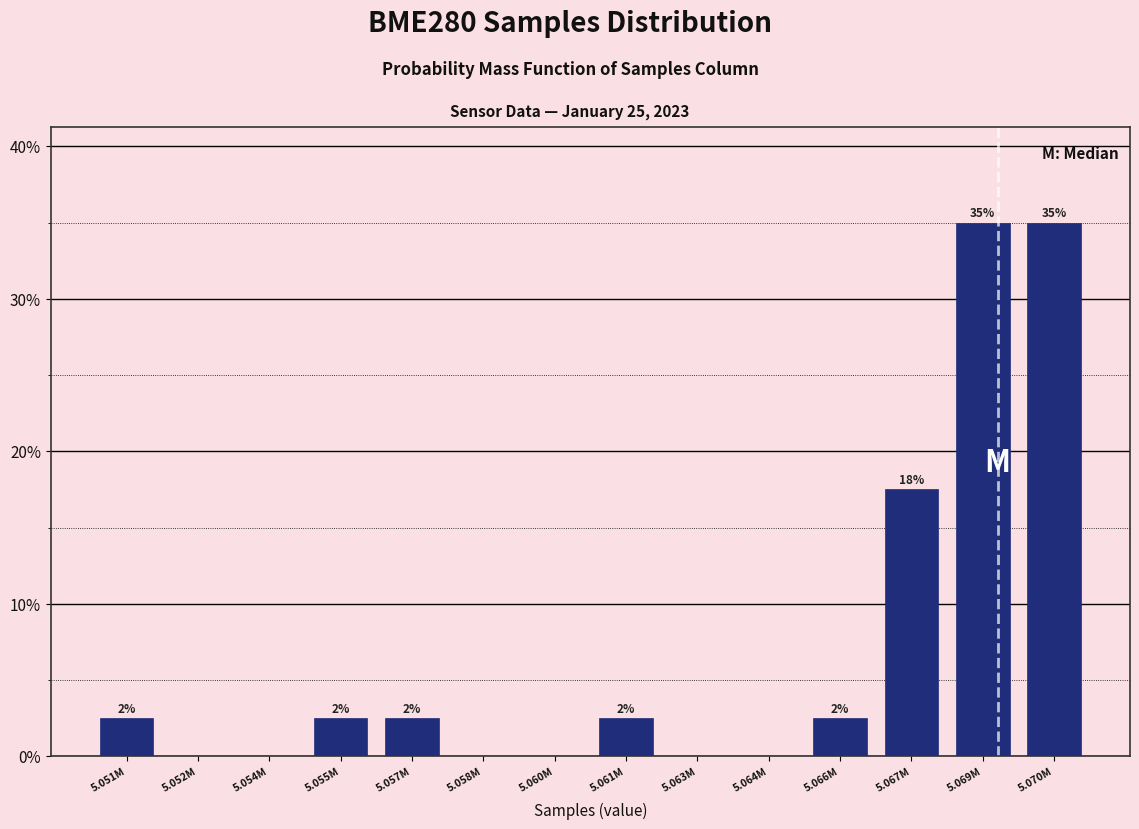

Are the bars horizontal?

No